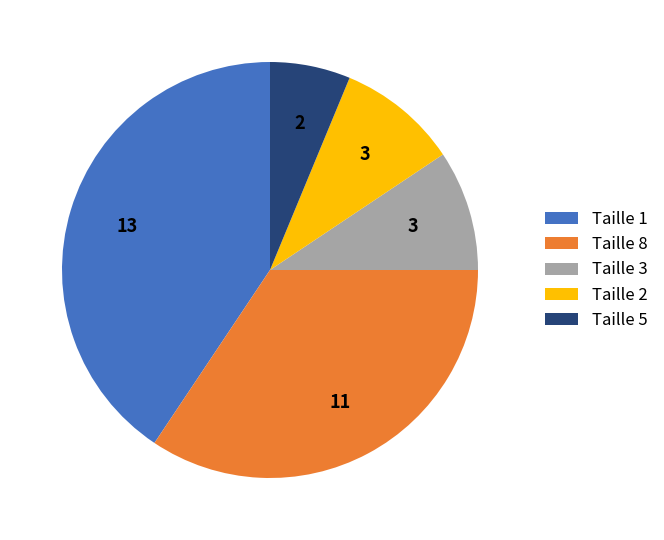

Approximately how many times larger is the value at Taille 2 compared to Taille 5?

1.5